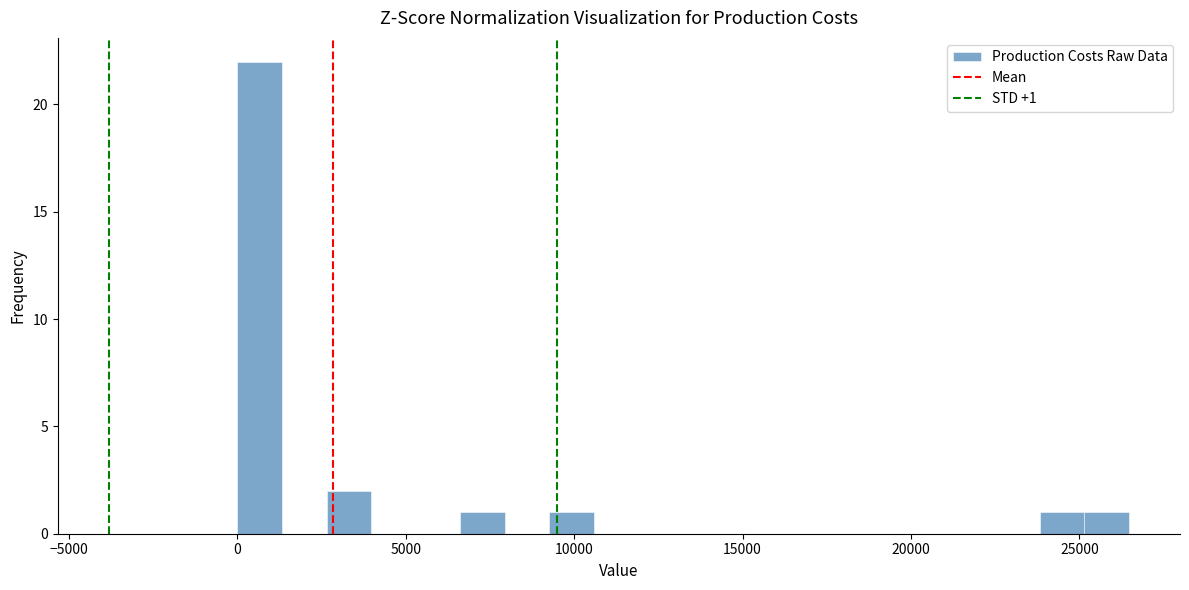

Read against the x-axis, roughly where is the centre of the tallest bar?

500